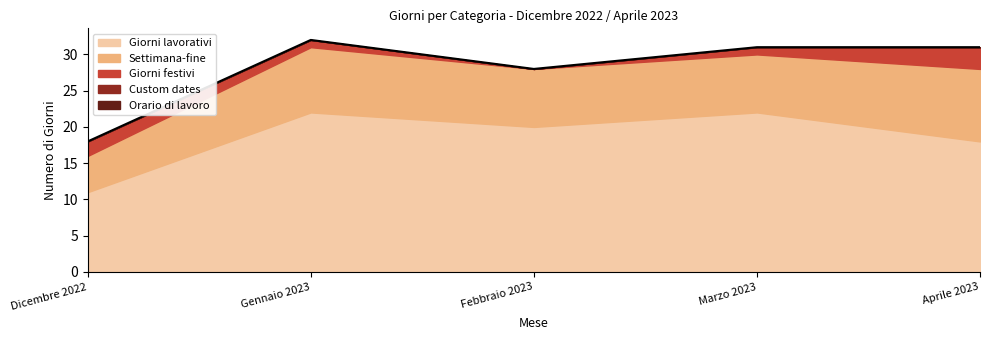

Between Dicembre 2022 and Aprile 2023, which series saw the biggest shift?

Giorni lavorativi